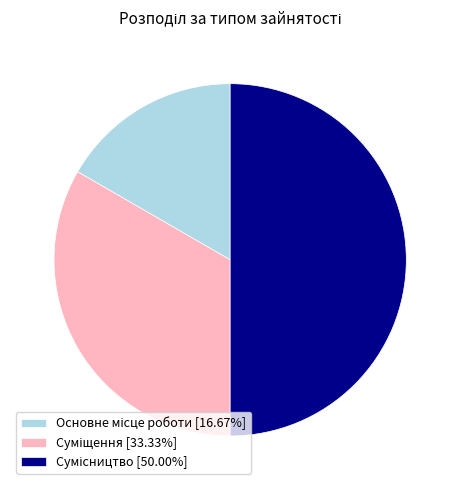

To the nearest percent, what is the difference between the largest and smallest slice percentages?

33%